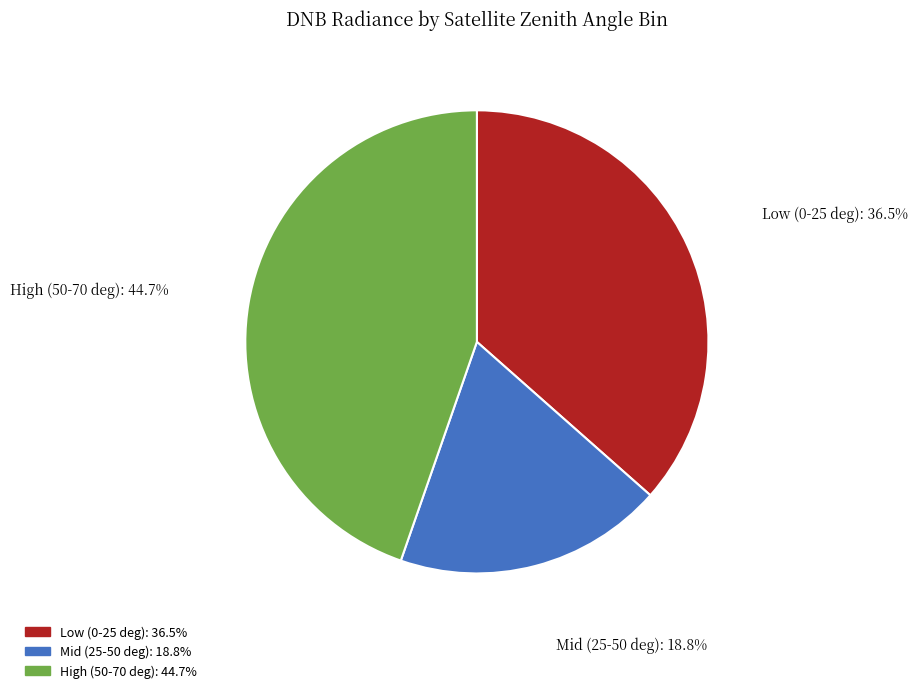

To the nearest percent, what is the average slice percentage?

33%